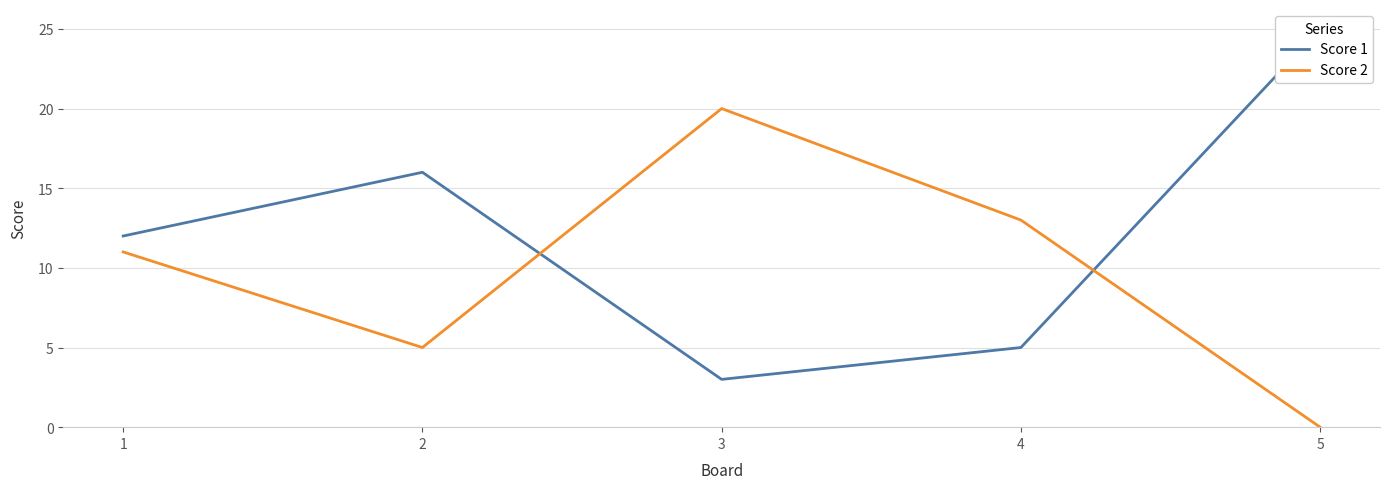

How many values in the Score 2 series are below 11?

2